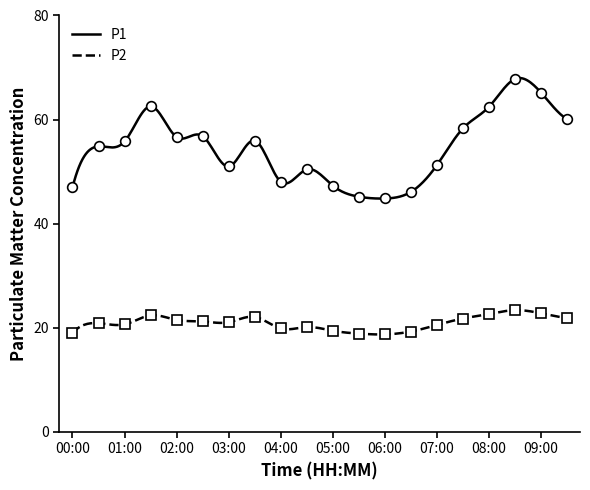

Reading left to right, extract all data points from this chart.

P1: 00:00=47.0	00:30=54.9	01:00=55.8	01:30=62.5	02:00=56.6	02:30=56.8	03:00=51.0	03:30=56.0	04:00=48.1	04:30=50.4	05:00=47.3	05:30=45.2	06:00=44.9	06:30=46.1	07:00=51.2	07:30=58.3	08:00=62.5	08:30=67.8	09:00=65.2	09:30=60.1
P2: 00:00=19.1	00:30=20.9	01:00=20.7	01:30=22.4	02:00=21.5	02:30=21.2	03:00=21.1	03:30=22.1	04:00=19.9	04:30=20.1	05:00=19.4	05:30=18.9	06:00=18.8	06:30=19.3	07:00=20.6	07:30=21.8	08:00=22.6	08:30=23.4	09:00=22.8	09:30=21.9